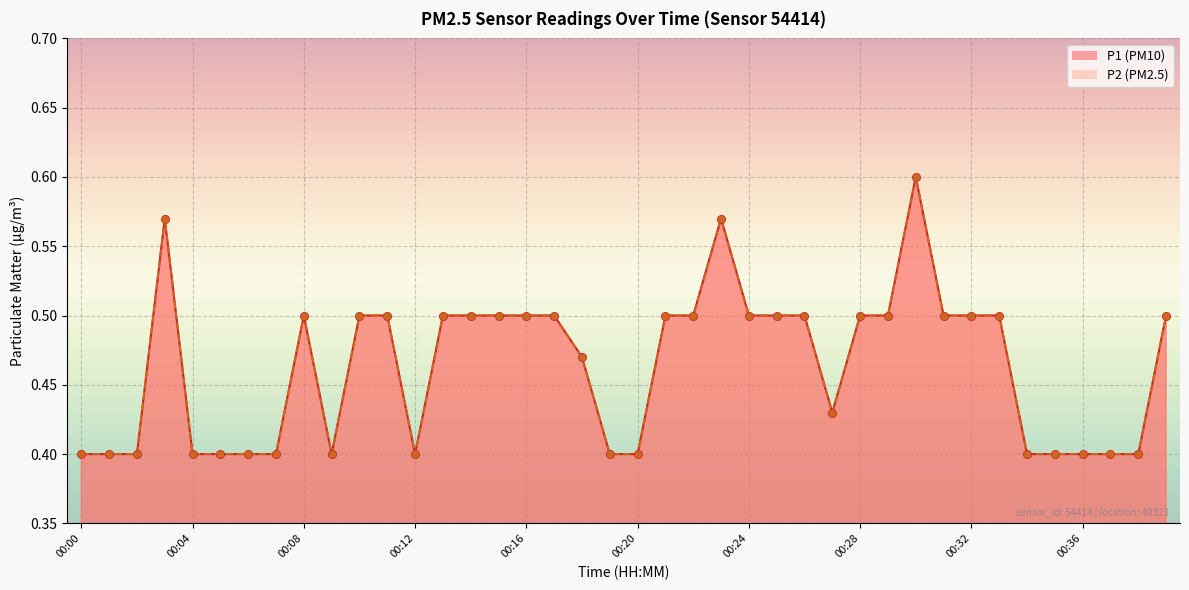

Which series has the widest spread of Y values?

P1